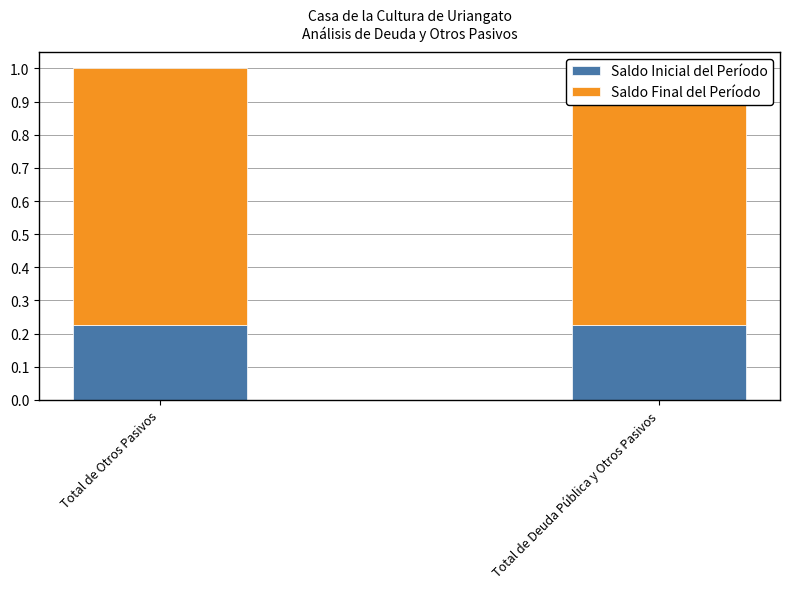

How many groups of bars are there?

2